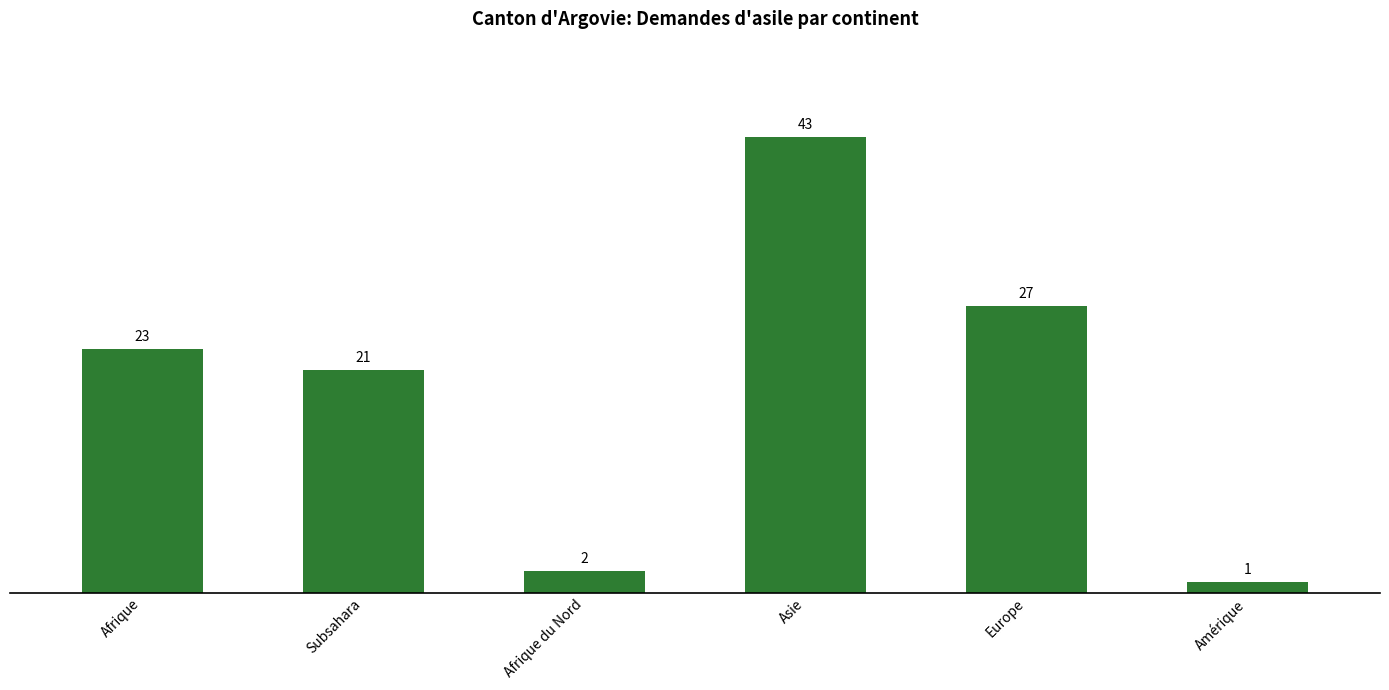

Read the value at Subsahara, to the nearest 5.

20